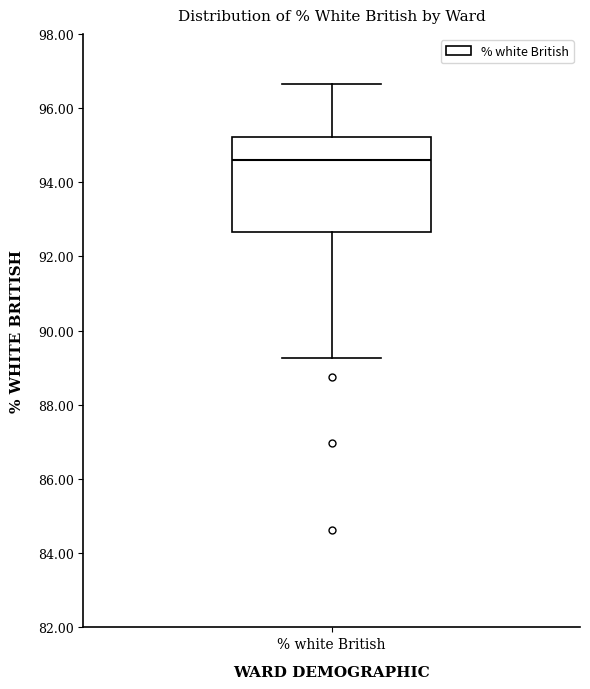

Transcribe this box plot: give where the median line is, the range the box spans, and where the two whiskers end, as read against the y-axis. The values are not printed on the chart, so give them approximately, as read against the axis.

median 94.6, box 92.6 to 95.2, whiskers 89.2 to 96.6